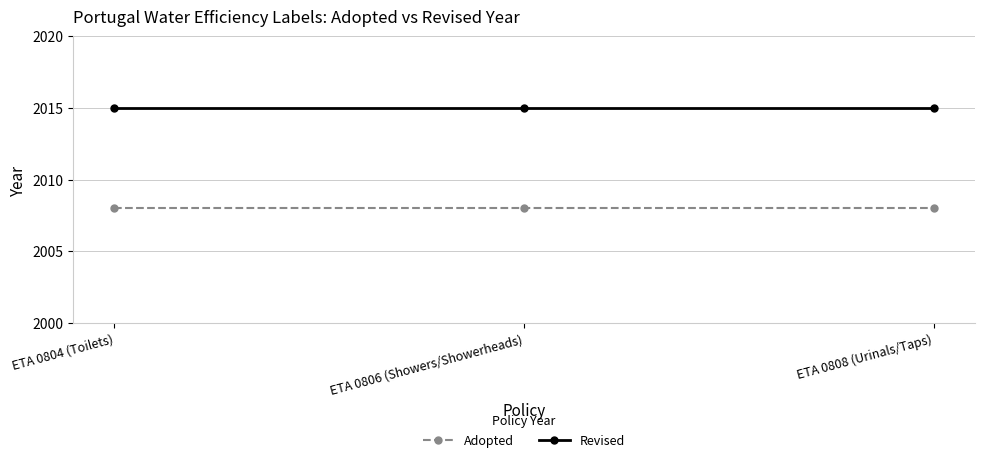

Is the value of Revised at ETA 0806 (Showers/Showerheads) greater than the value of Adopted at ETA 0804 (Toilets)?

Yes